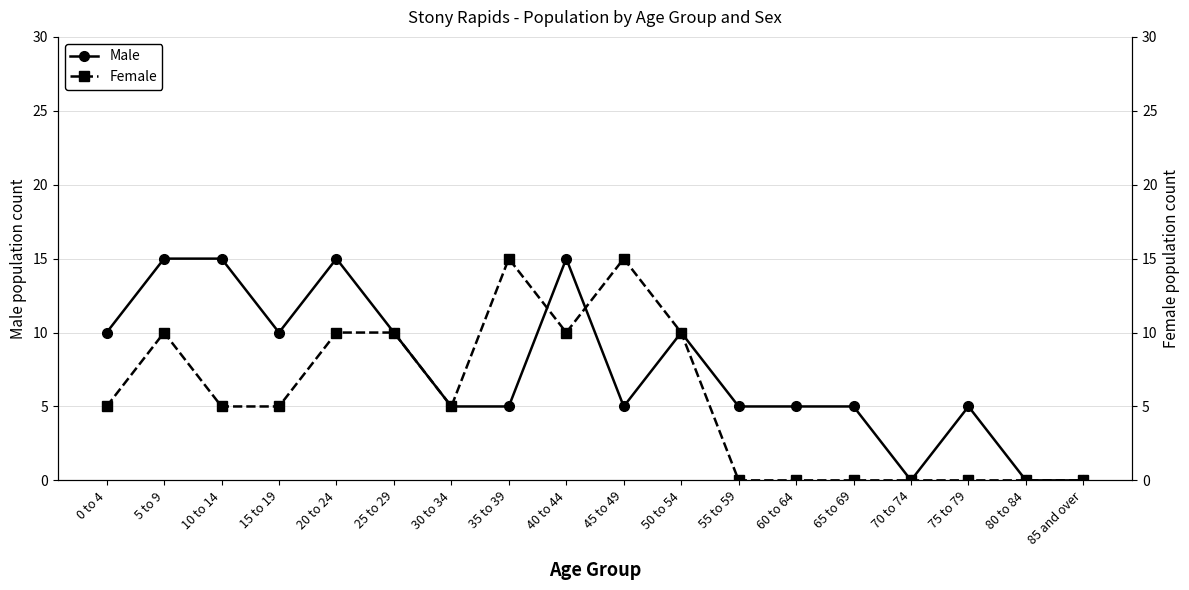

Does the chart have visible grid lines?

Yes